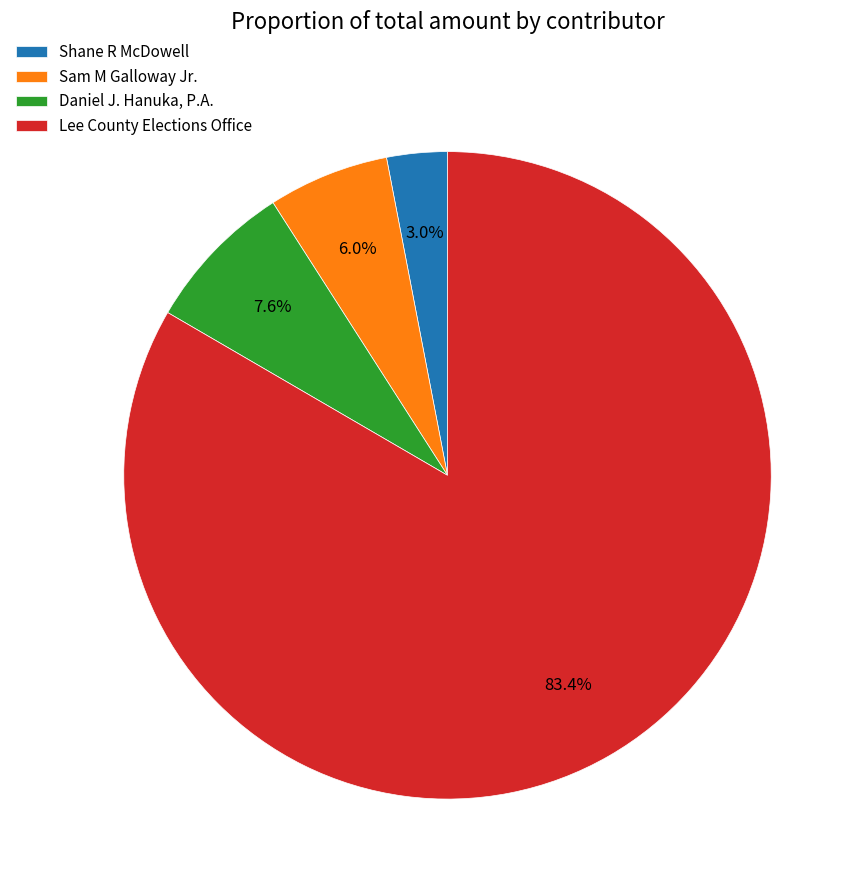

Does Lee County Elections Office account for over 50% of the chart?

Yes